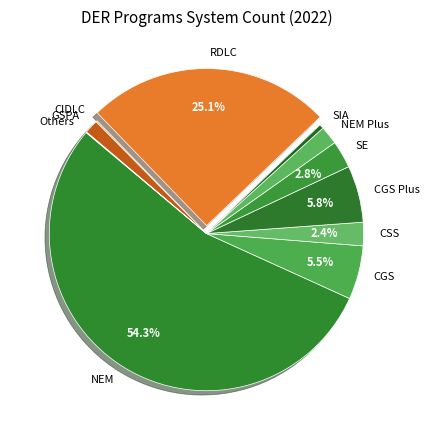

Between RDLC and CGS, which is larger?

RDLC